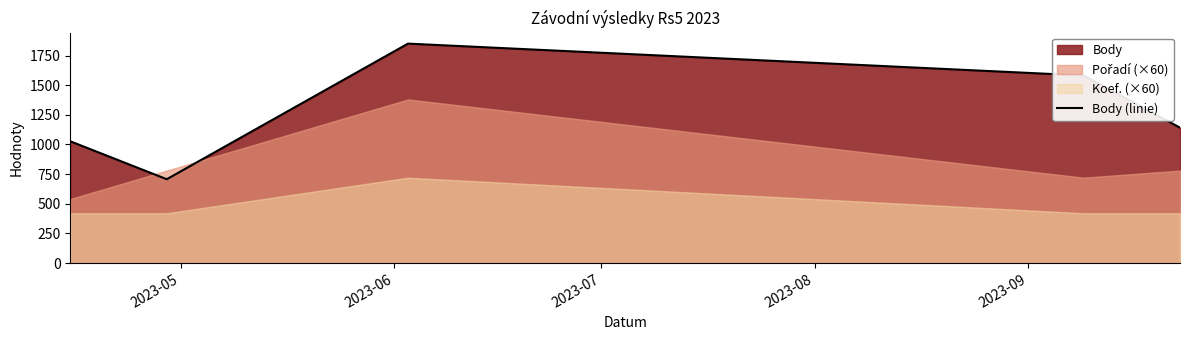

How many interior local peaks (higher than both neighbors) does the data have?

1